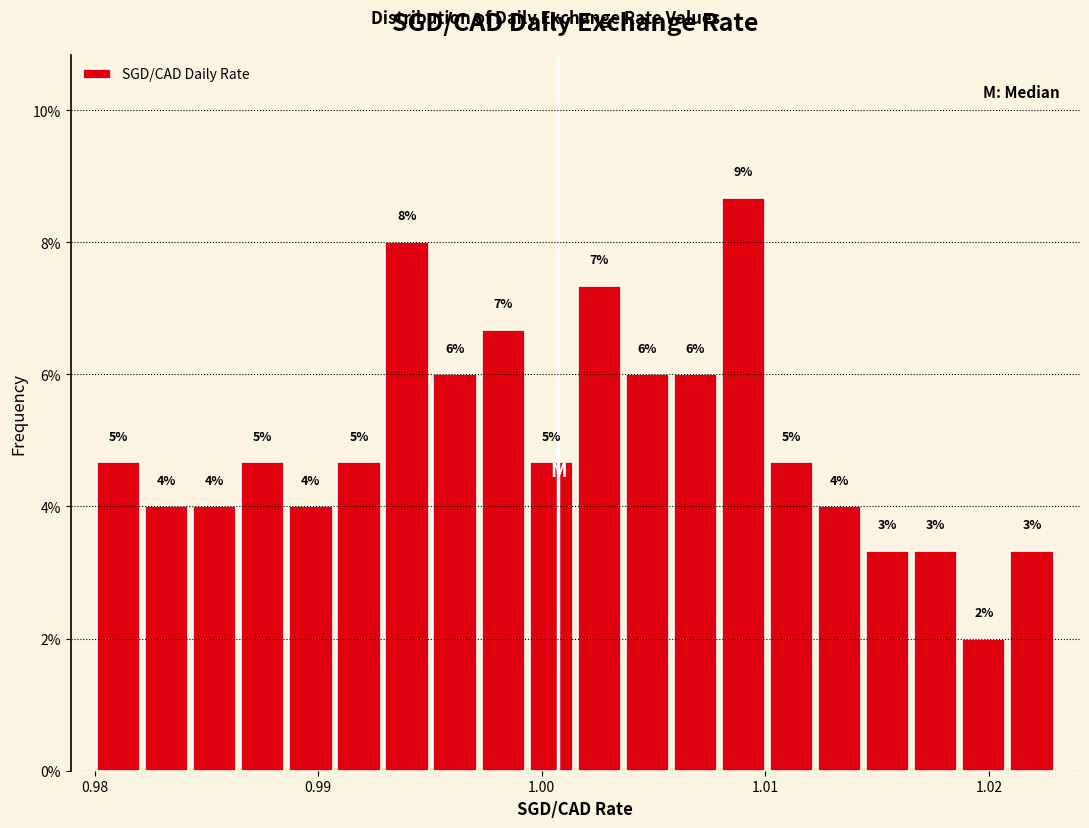

Around what value on the x-axis is the tallest bar? Give the approximate position of its centre, as read against the axis.

1.009